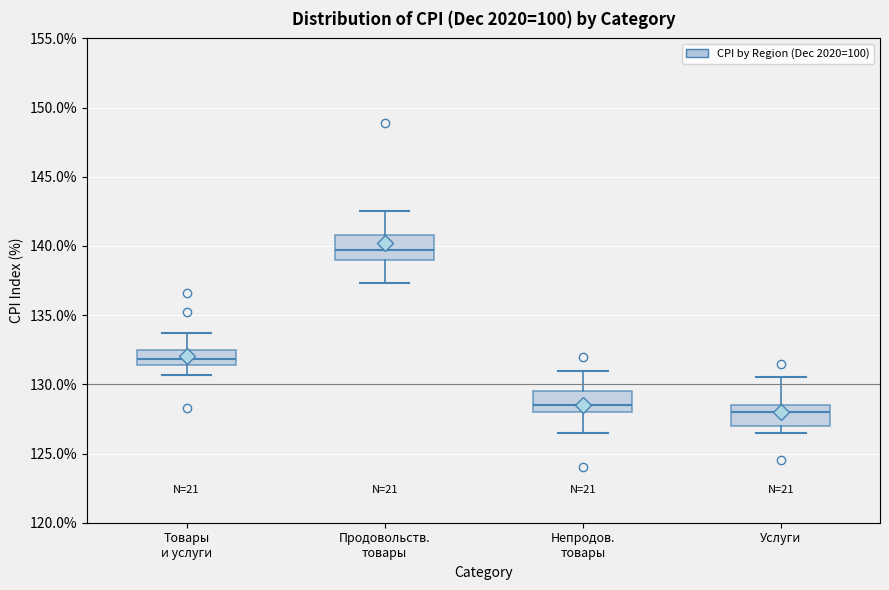

Where is the lower edge of the box for Продовольств. товары on the y-axis? The values are not printed on the chart, so give them approximately, as read against the axis.

139.0